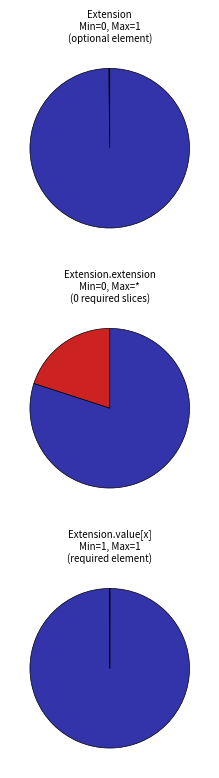

True or false: Extension.value[x] accounts for 100% of the total.

True